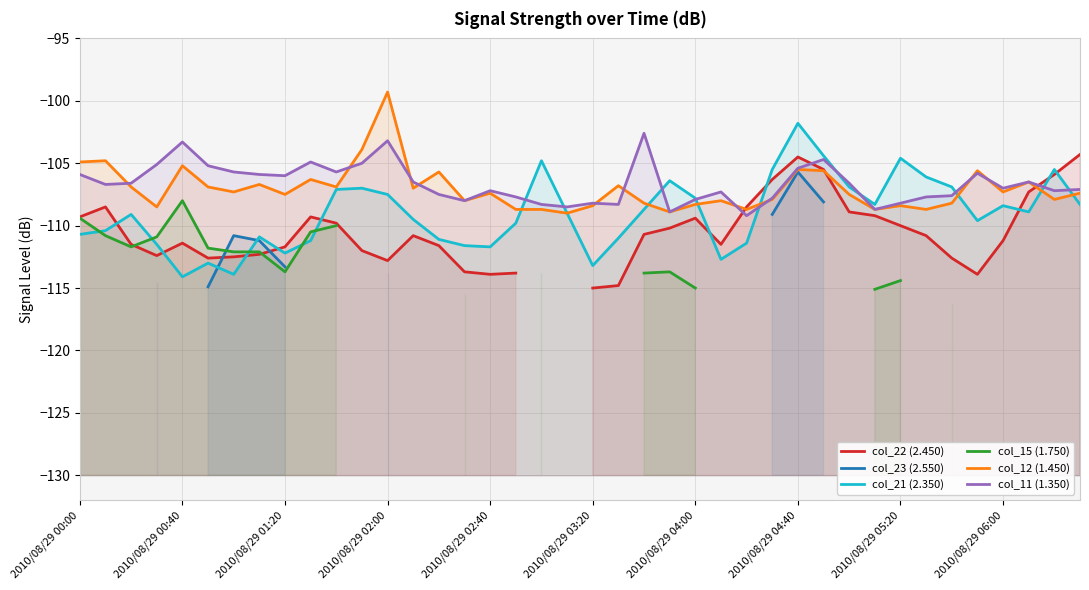

True or false: col_22 (2.450) and col_15 (1.750) intersect in this chart.

True